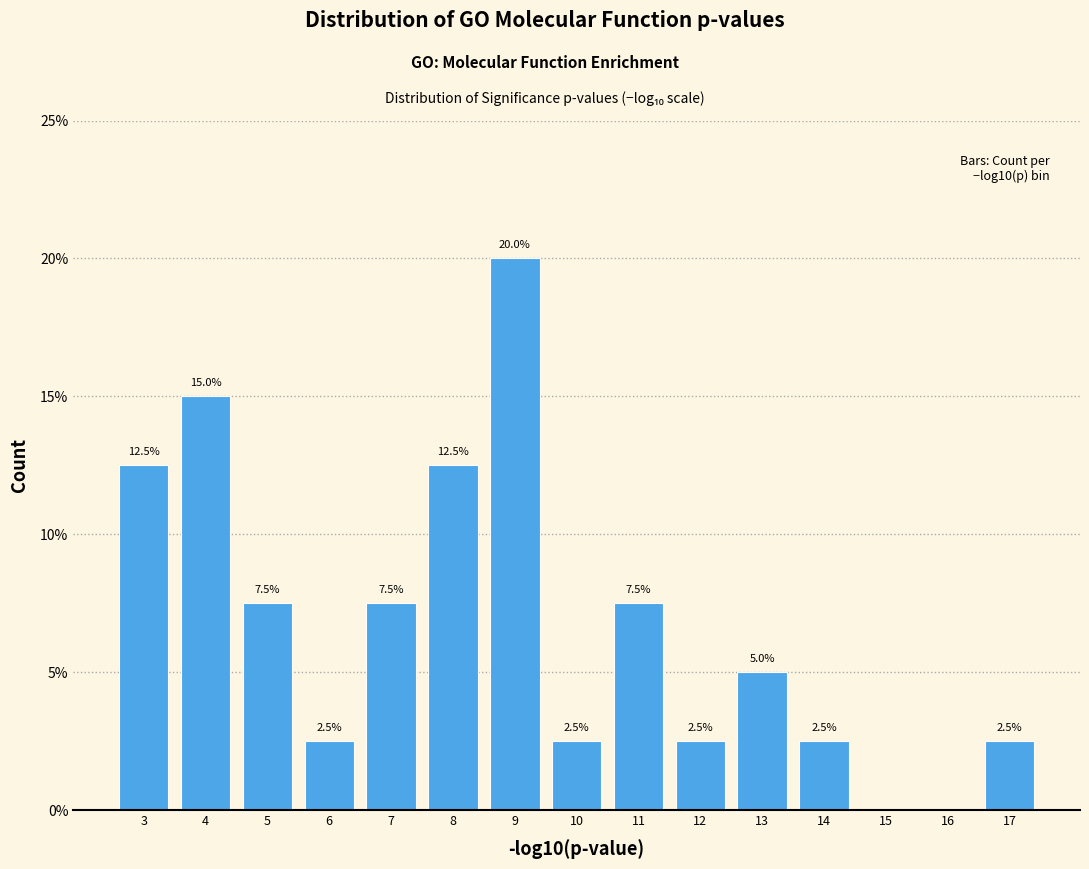

Reading left to right, transcribe all the data shown in this chart.

3=12.5	4=15.0	5=7.5	6=2.5	7=7.5	8=12.5	9=20.0	10=2.5	11=7.5	12=2.5	13=5.0	14=2.5	15=0.0	16=0.0	17=2.5